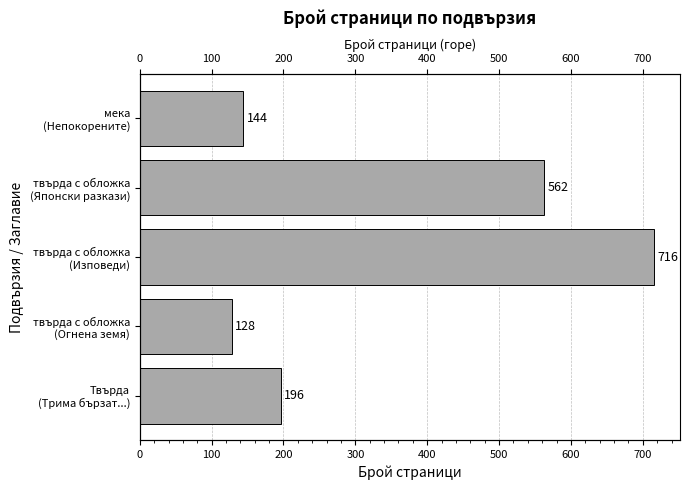

What is the change in value from твърда с обложка (Огнена земя) to Твърда (Трима бързат...)?

+68